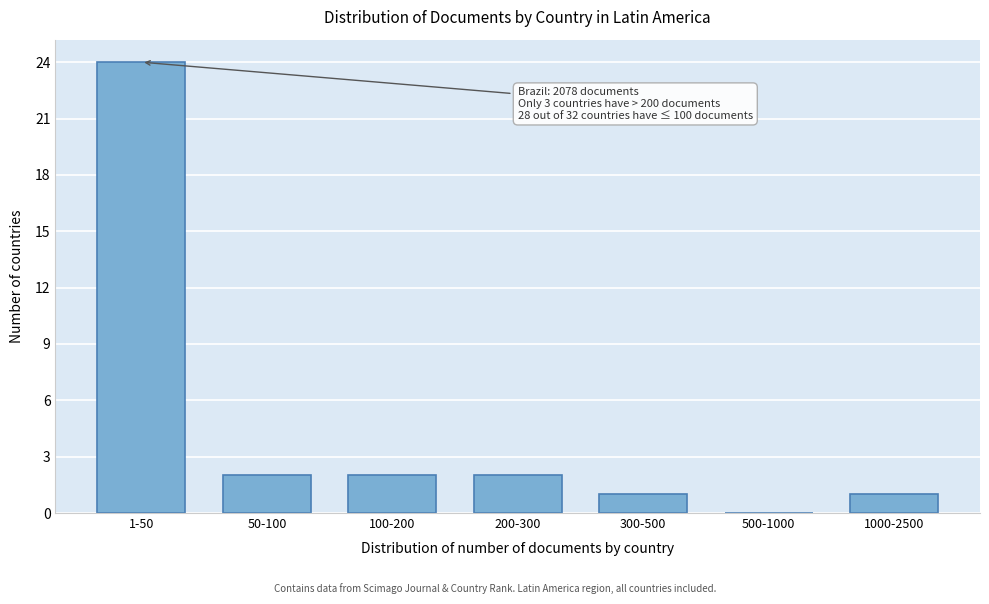

Reading left to right, what are all the values shown in this chart?

1-50=24	50-100=2	100-200=2	200-300=2	300-500=1	500-1000=0	1000-2500=1